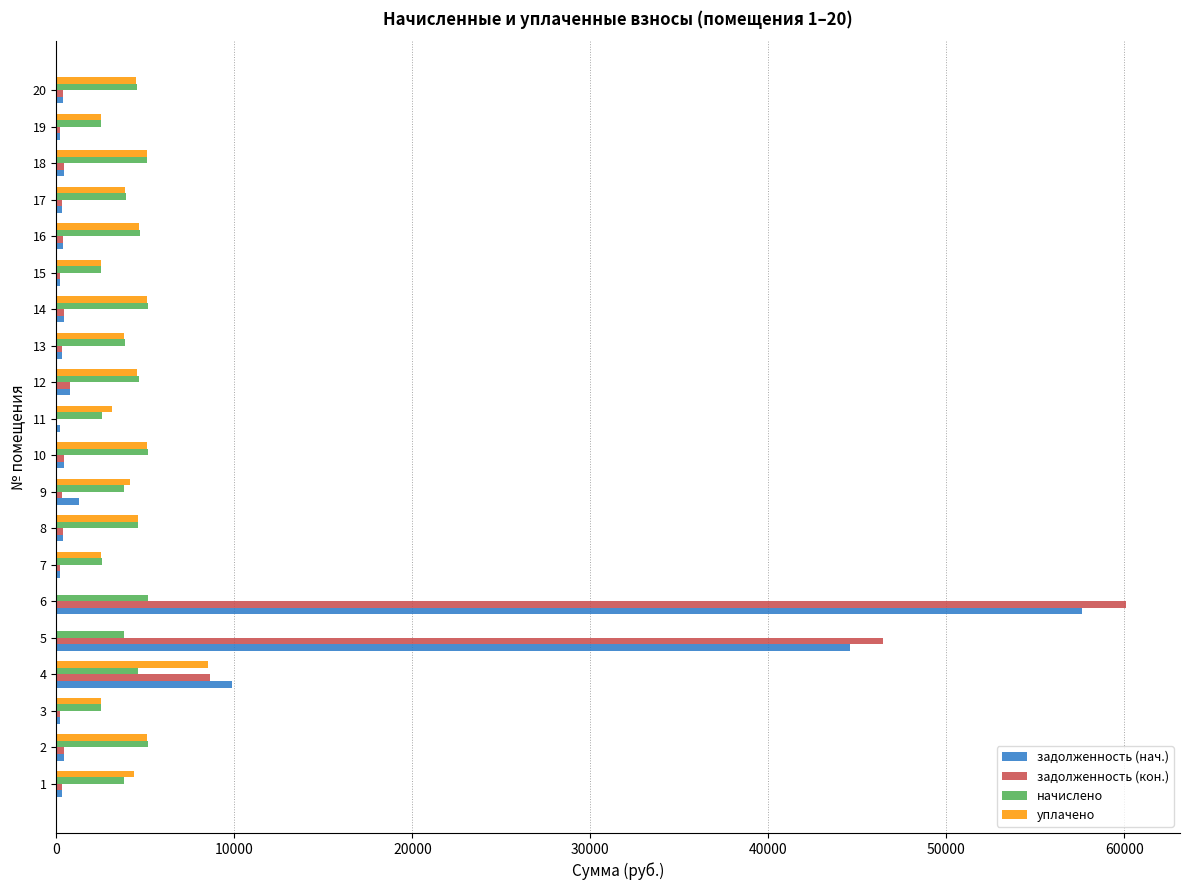

What is the maximum value shown in the chart?

60113.6